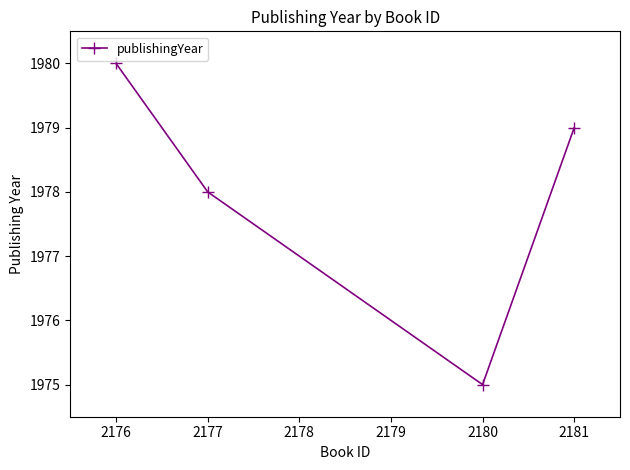

Does the chart display data point markers on the line(s)?

Yes